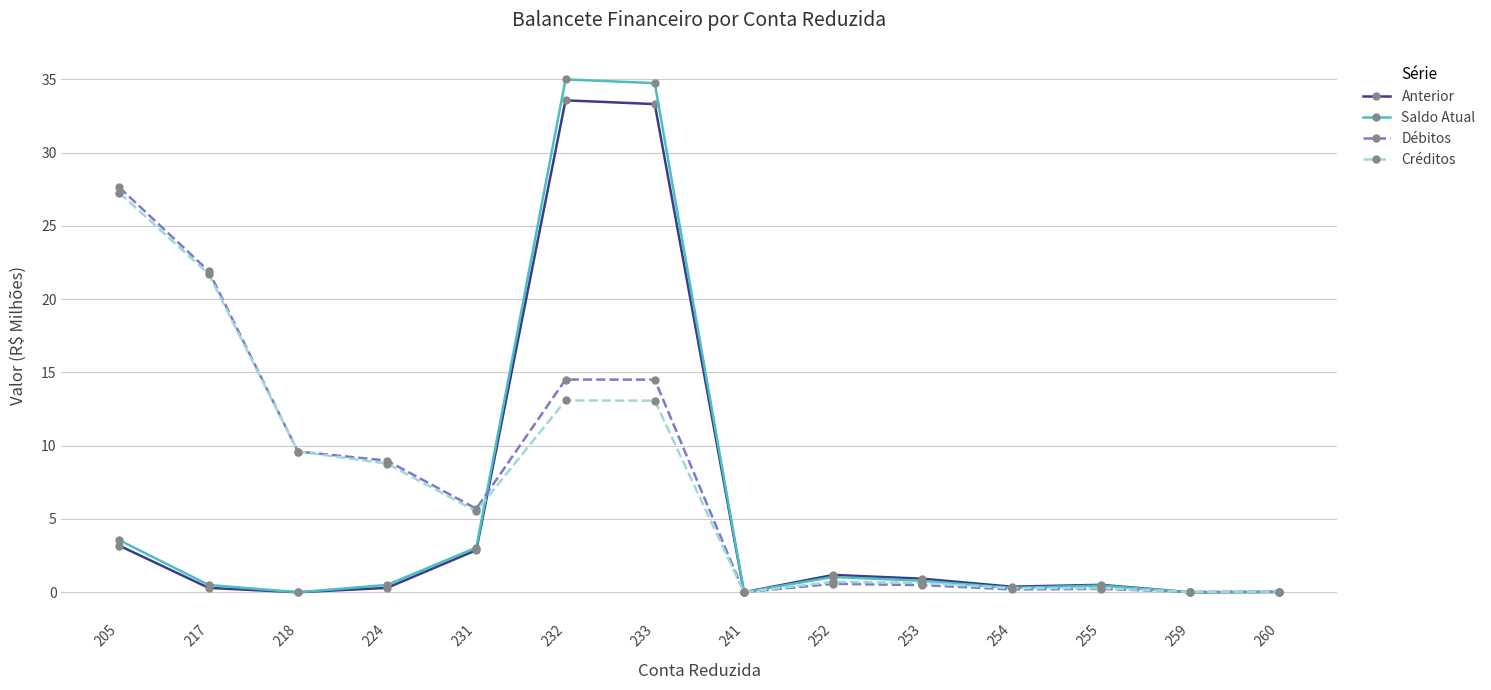

Is the value of Anterior at 217 greater than the value of Débitos at 233?

No